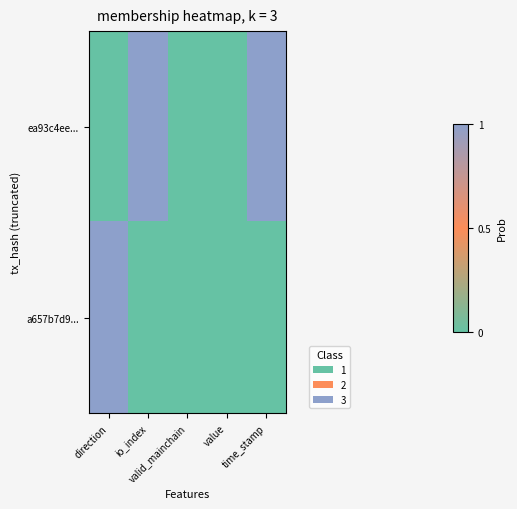

Reading left to right, list all the values displayed in this chart.

ea93c4ee...: direction=0	io_index=1	valid_mainchain=0	value=0	time_stamp=1
a657b7d9...: direction=1	io_index=0	valid_mainchain=0	value=0	time_stamp=0